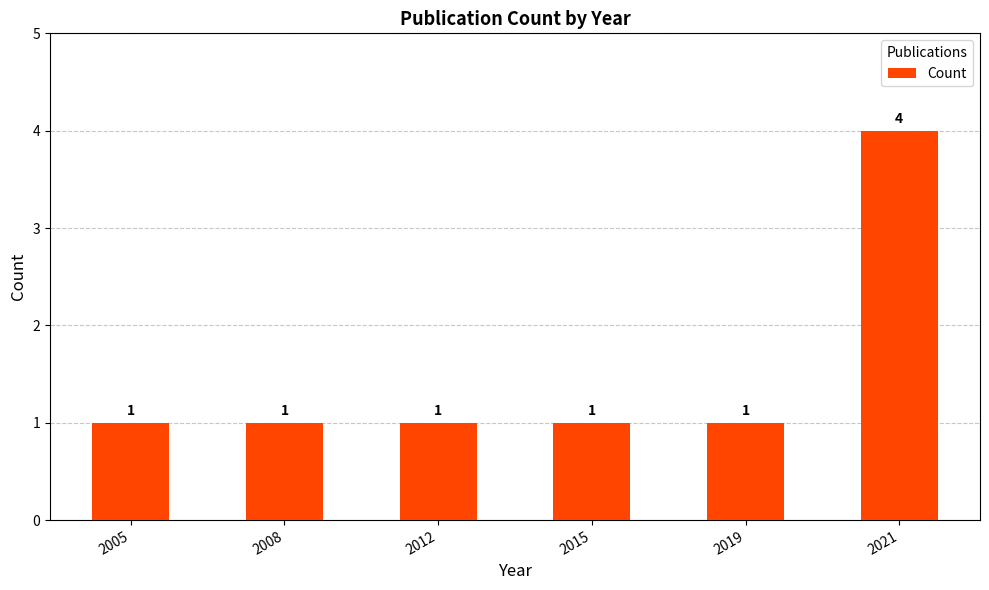

True or false: the data shows 4 at 2021.

True